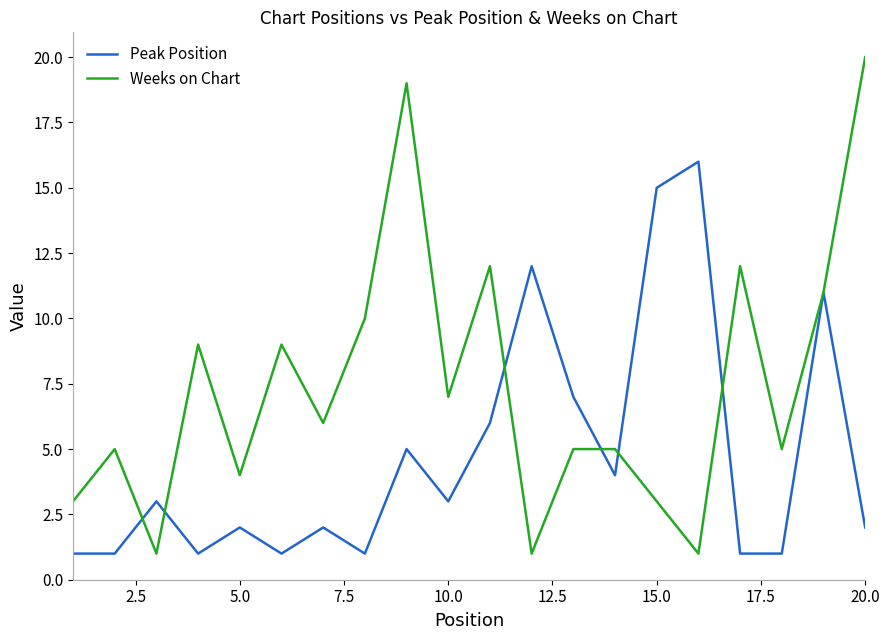

What is the greatest value displayed?

20